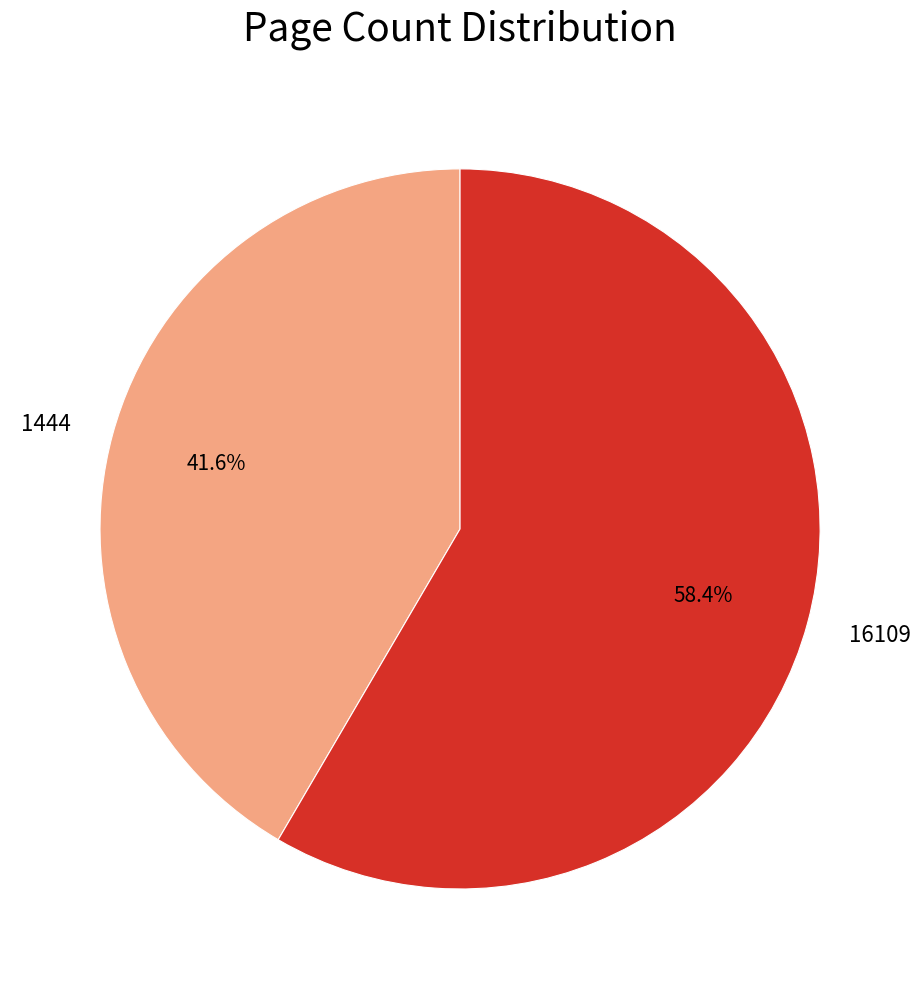

True or false: 1444 accounts for 54% of the total.

False